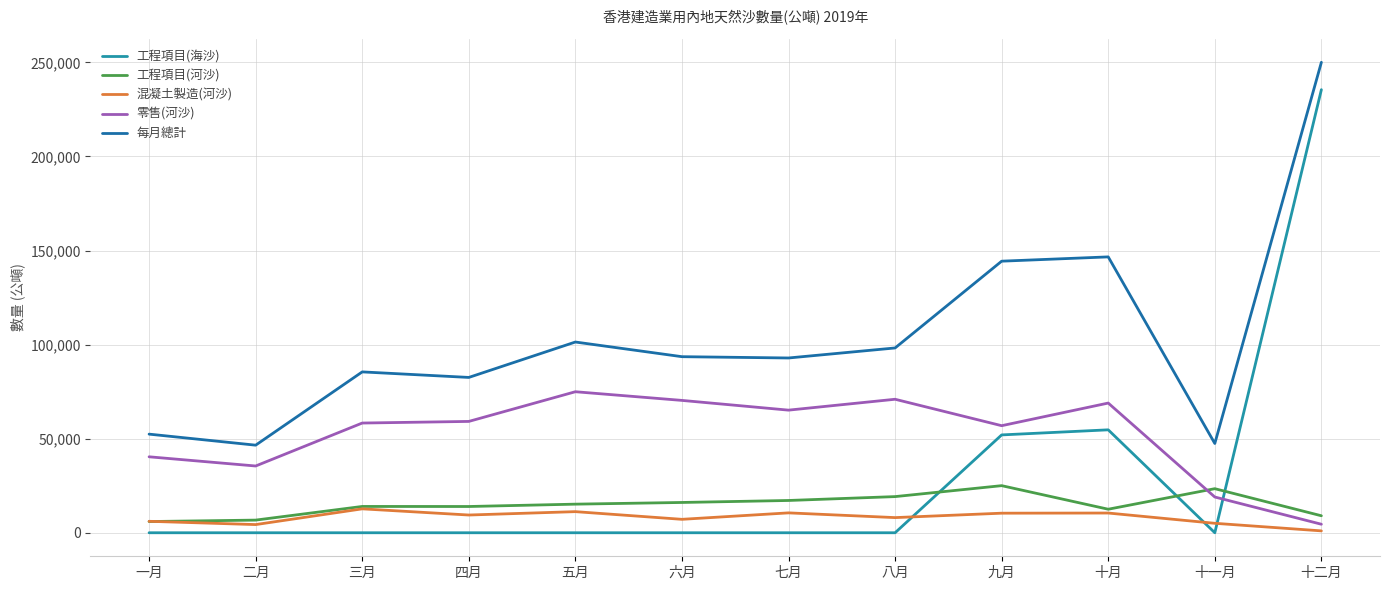

What is the maximum value shown in the chart?

250034